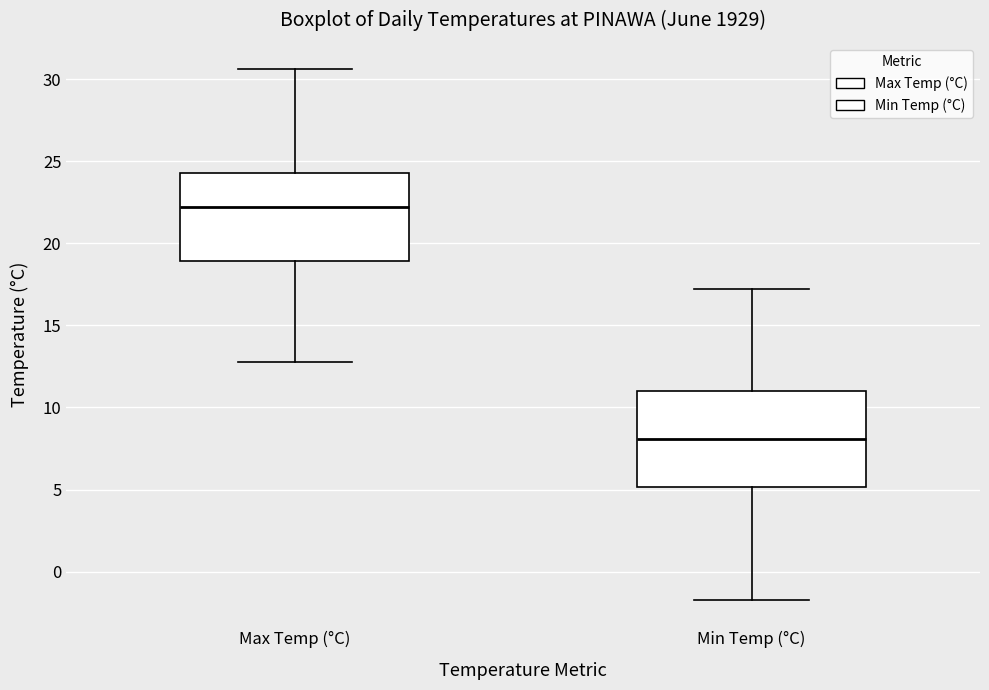

Where does the lower whisker of the box for Max Temp (°C) end on the y-axis? The values are not printed on the chart, so give them approximately, as read against the axis.

13.0